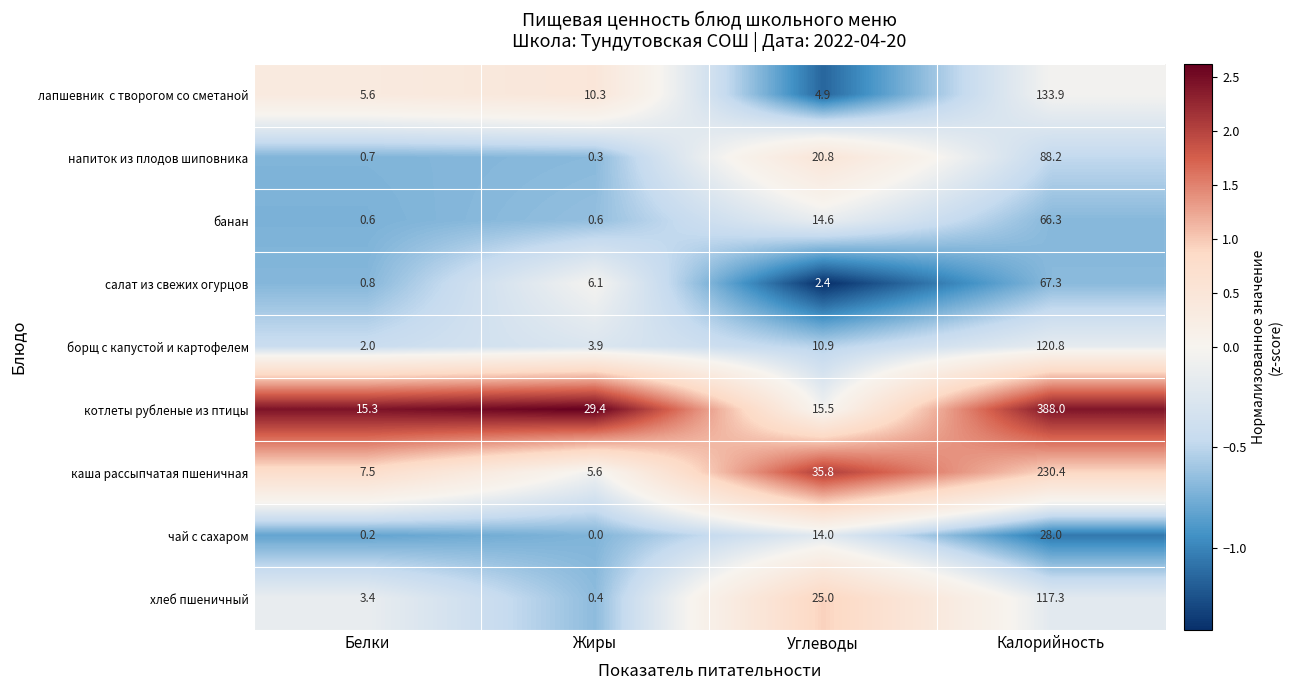

What is the spread (max minus min) of values at Углеводы?

33.4